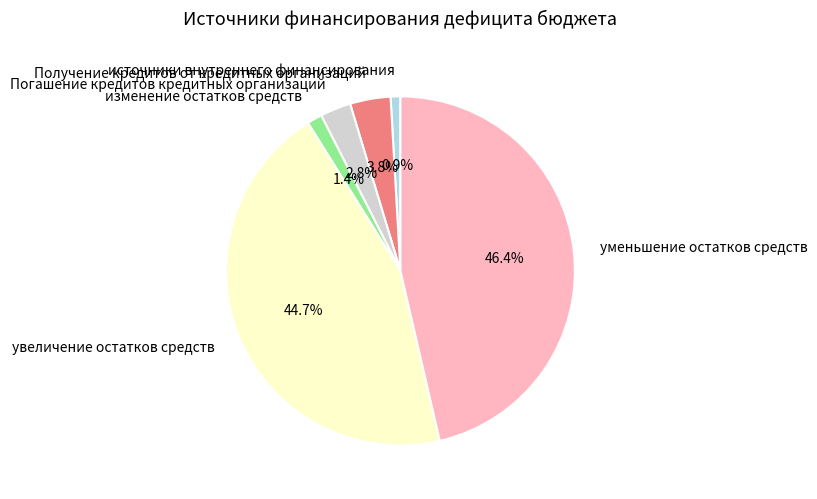

Which slice is the largest?

уменьшение остатков средств